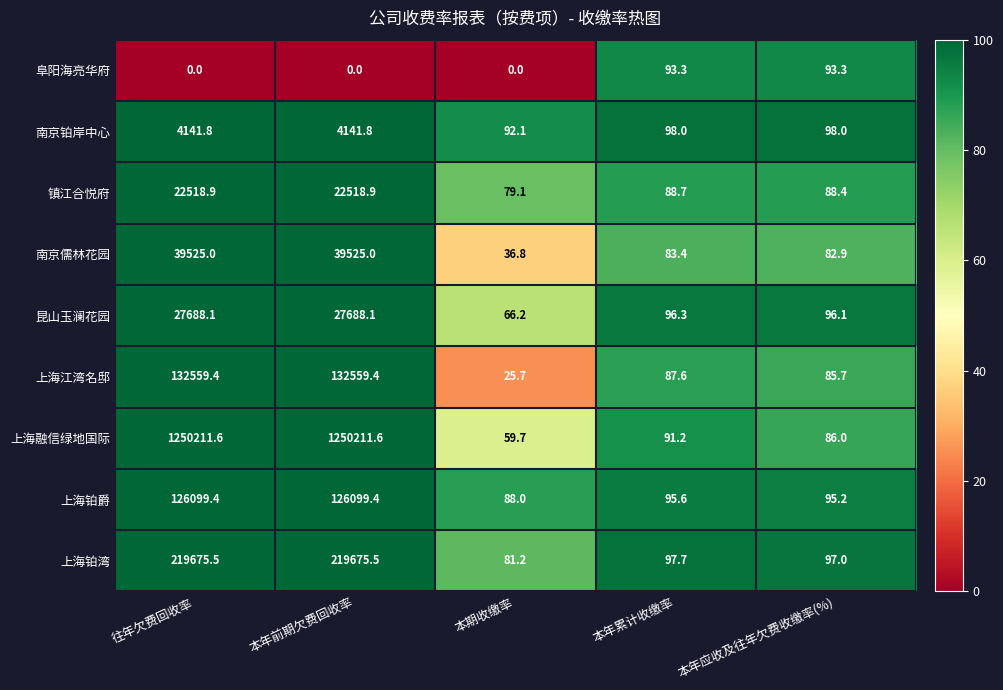

The 镇江合悦府 series shows 22518.9 at 往年欠费回收率. True or false?

True